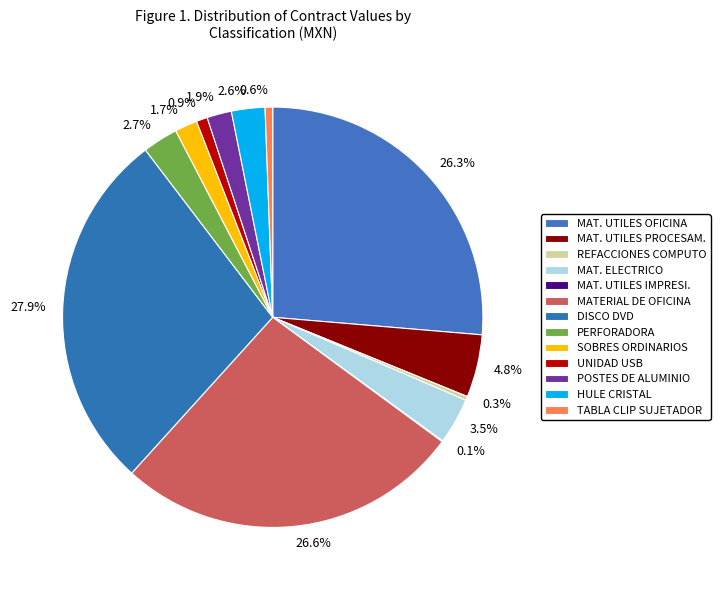

What is the largest slice in the pie chart?

DISCO DVD